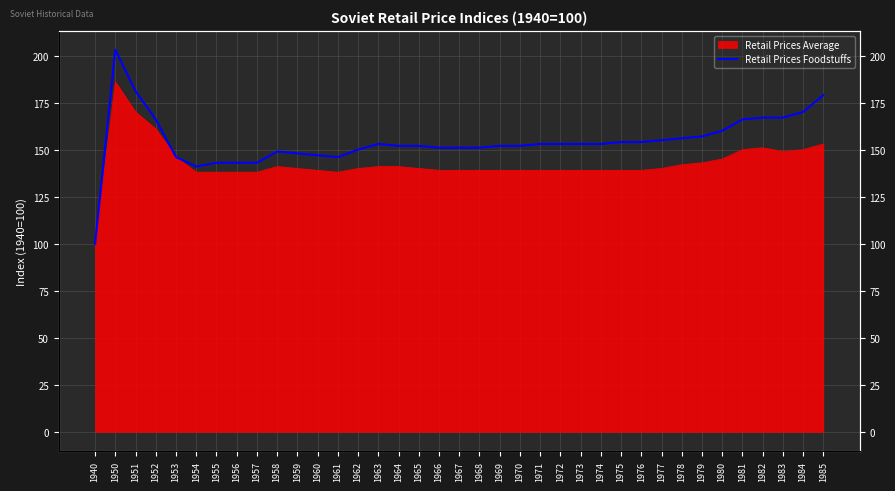

Rank the categories by value from lowest to highest.

1940, 1954, 1955, 1956, 1957, 1953, 1961, 1960, 1959, 1958, 1962, 1966, 1967, 1968, 1964, 1965, 1969, 1970, 1963, 1971, 1972, 1973, 1974, 1975, 1976, 1977, 1978, 1979, 1980, 1952, 1981, 1982, 1983, 1984, 1985, 1951, 1950